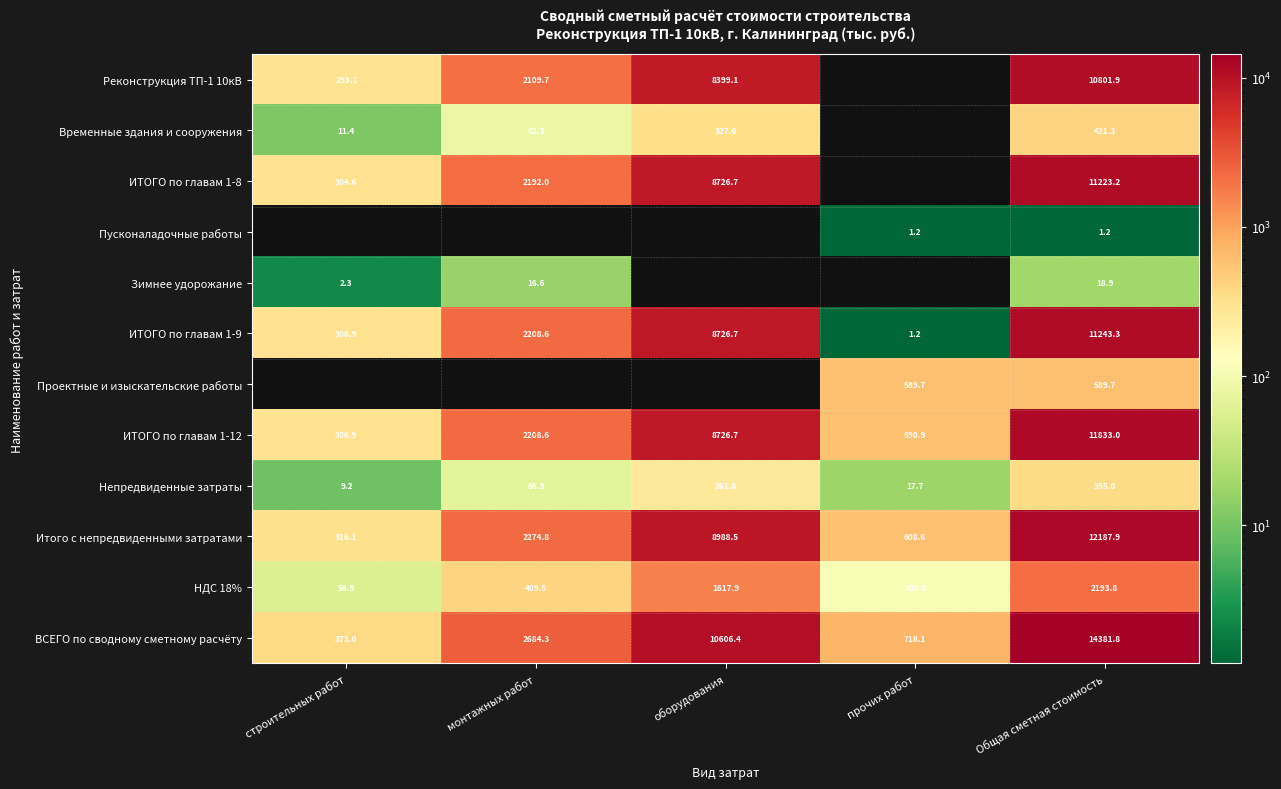

At which label does ИТОГО по главам 1-12 first exceed 2208?

монтажных работ